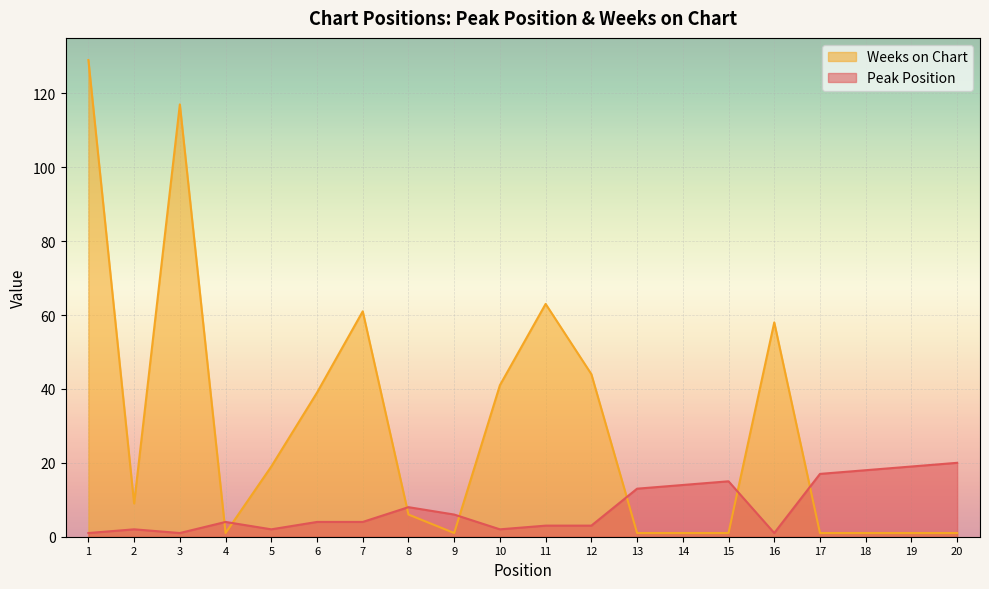

How many interior local valleys does the Peak Position series have?

4